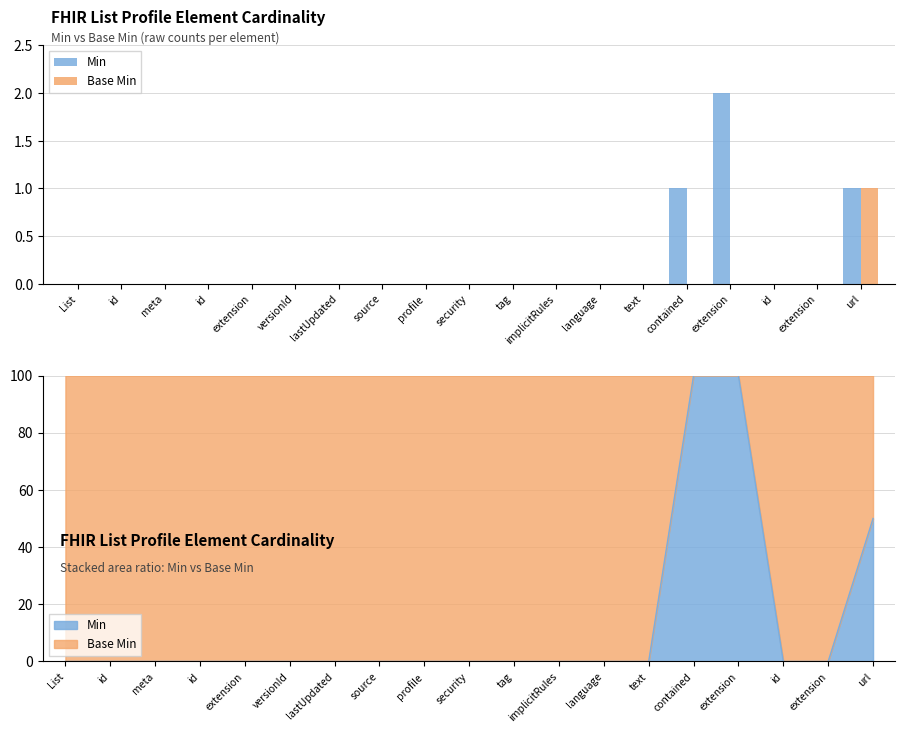

How many values in Base Min are above zero?

1